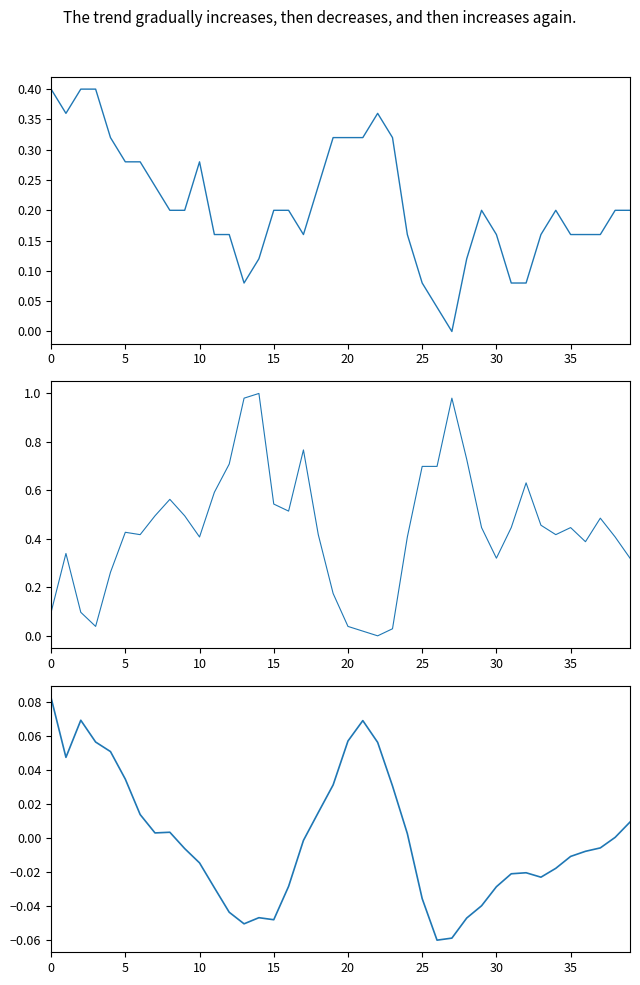

Which label corresponds to the largest value in the chart?

14